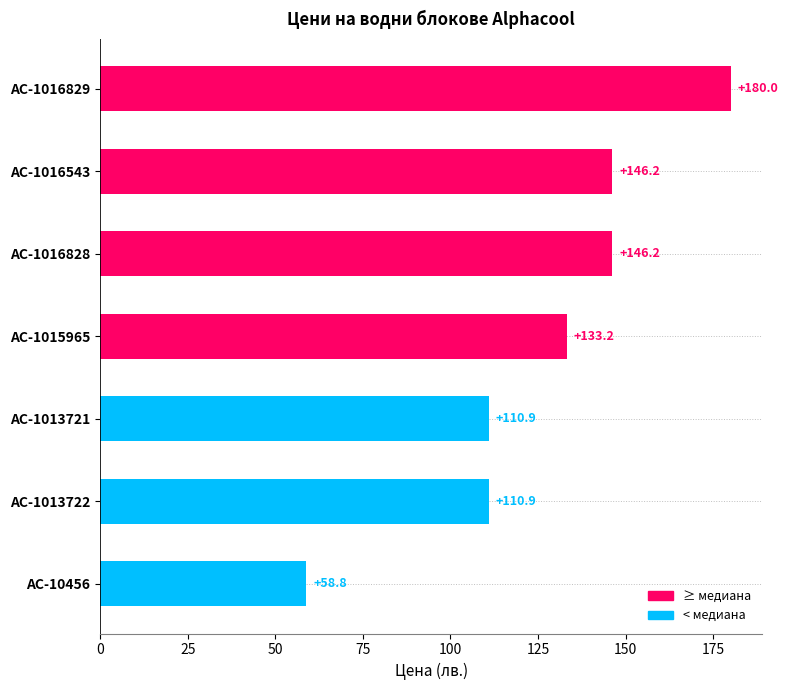

True or false: the data shows 110.9 at AC-1013722.

True